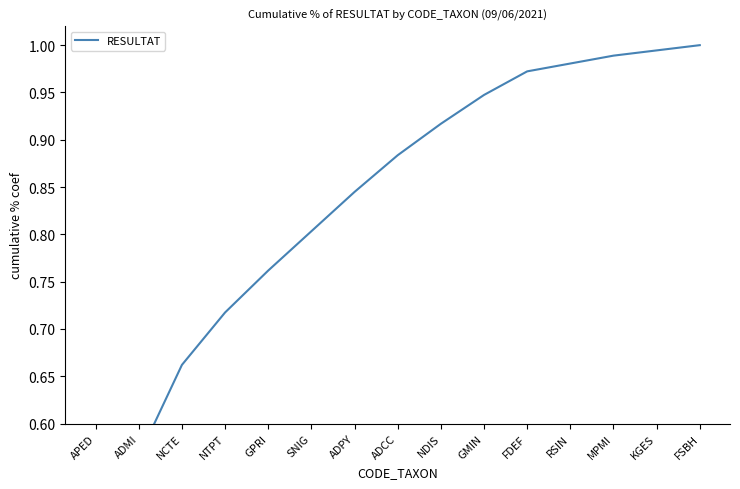

The value at NCTE is 0.7. True or false?

True